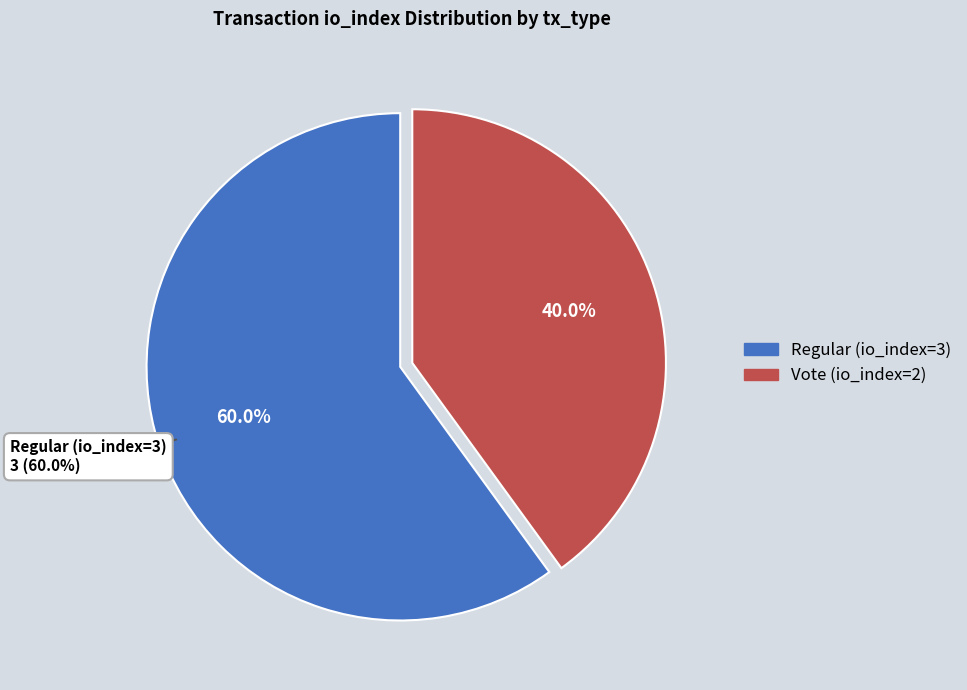

Which slice is the smallest?

Vote (io_index=2)